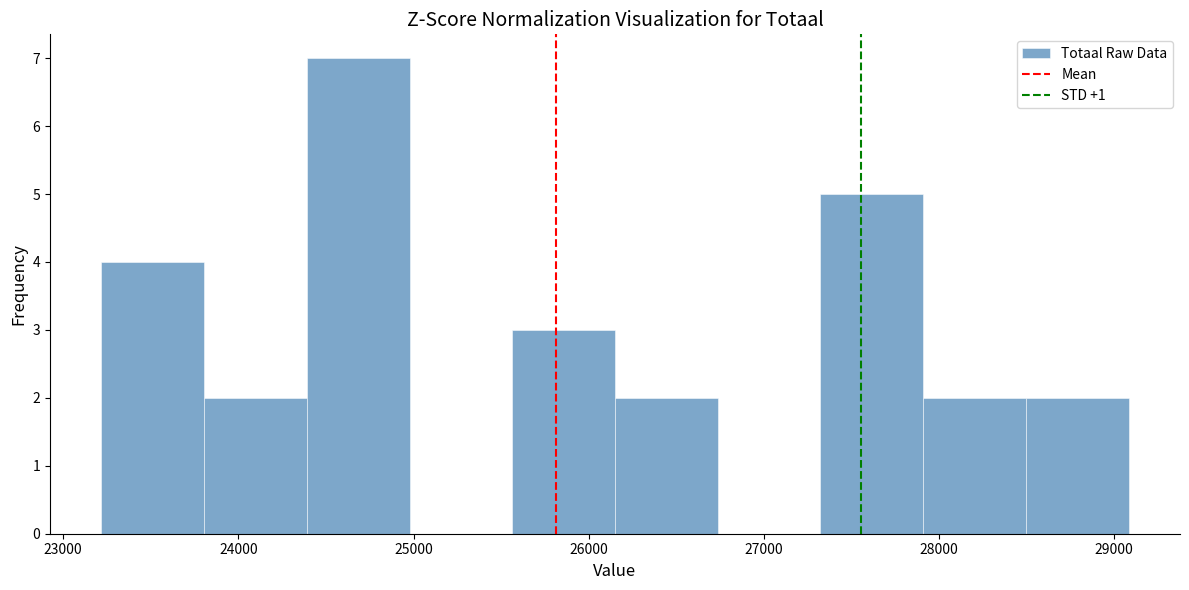

Reading left to right, list every bar in this chart as the range it spans on the x-axis followed by its height. Neither the bar edges nor the heights are printed on the chart, so give them approximately, as read against the axes.

23200 to 23800: 4
23800 to 24400: 2
24400 to 25000: 7
25000 to 25600: 0
25600 to 26200: 3
26200 to 26700: 2
26700 to 27300: 0
27300 to 27900: 5
27900 to 28500: 2
28500 to 29100: 2